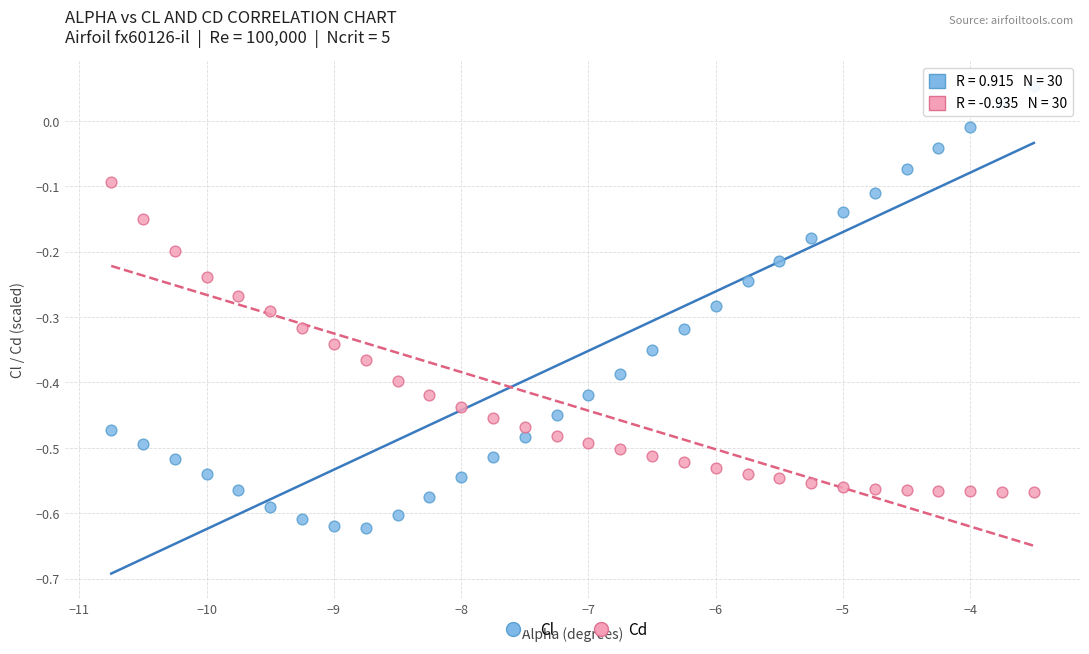

Across all data points, what is the range of Y values (max minus min)?

0.7